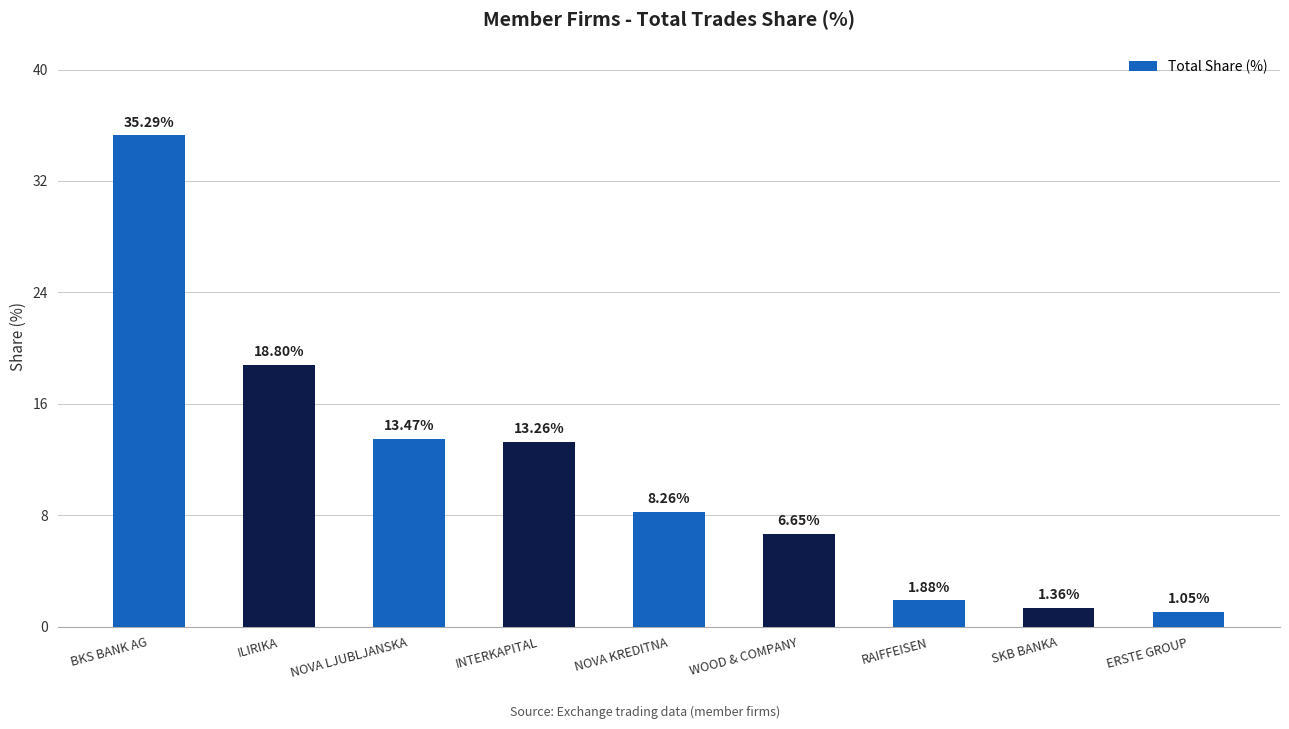

List the labels in order of value, smallest first.

ERSTE GROUP, SKB BANKA, RAIFFEISEN, WOOD & COMPANY, NOVA KREDITNA, INTERKAPITAL, NOVA LJUBLJANSKA, ILIRIKA, BKS BANK AG